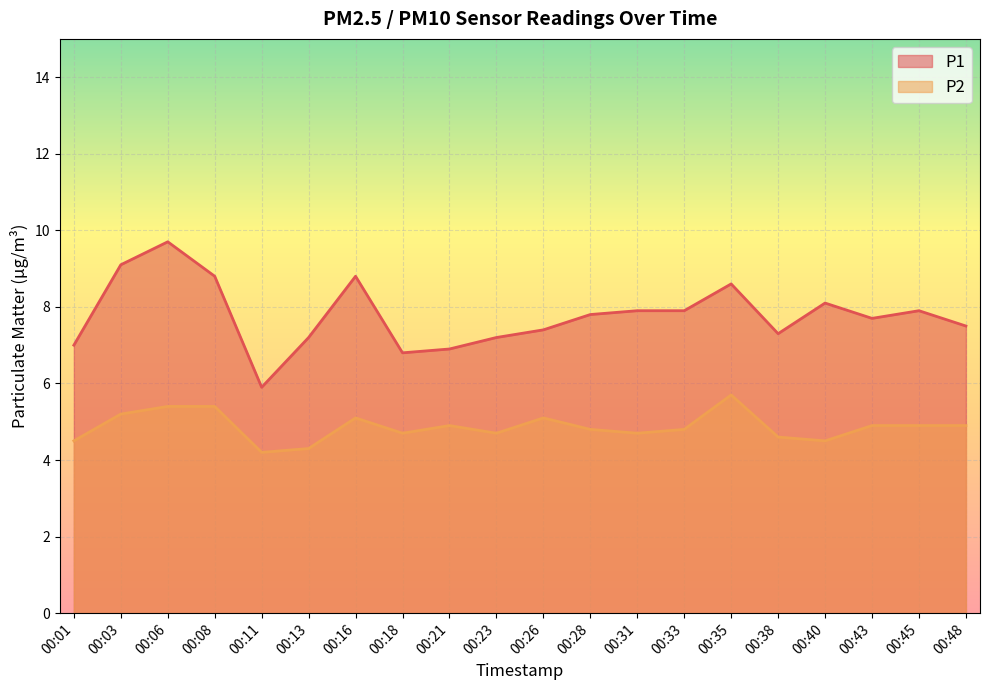

True or false: P2 and P1 cross at least once.

False